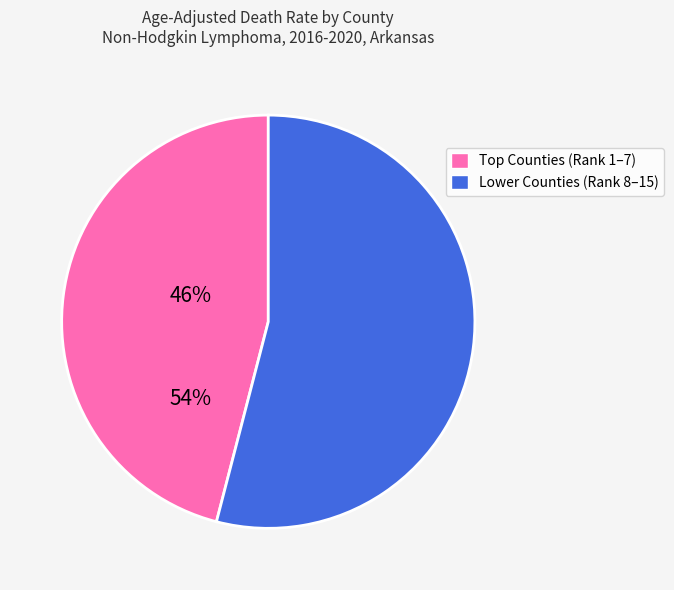

How many segments does this pie chart have?

2